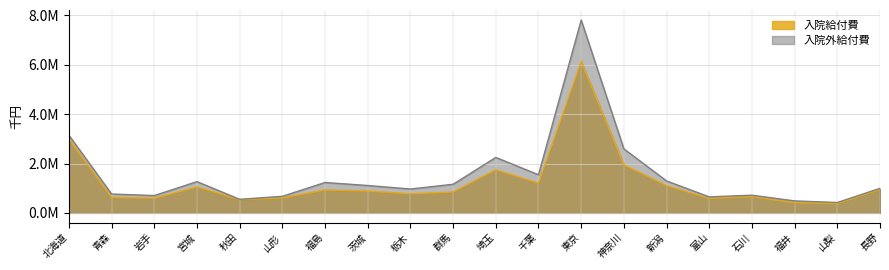

What is the highest value of the 入院給付費 series?

6138944.3